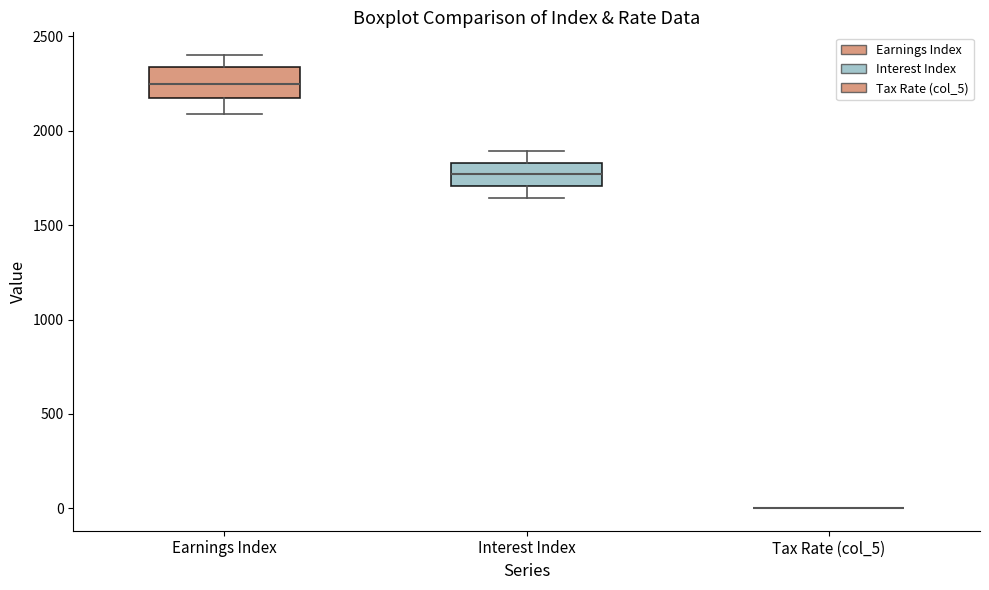

Reading left to right, transcribe this box plot: for each box, give where its median line is, the range the box spans, and where its two whiskers end, as read against the y-axis. The values are not printed on the chart, so give them approximately, as read against the axis.

Earnings Index: median 2250, box 2150 to 2350, whiskers 2100 to 2400
Interest Index: median 1750, box 1700 to 1850, whiskers 1650 to 1900
Tax Rate (col_5): box collapsed to a line at 0, whiskers 0 to 0